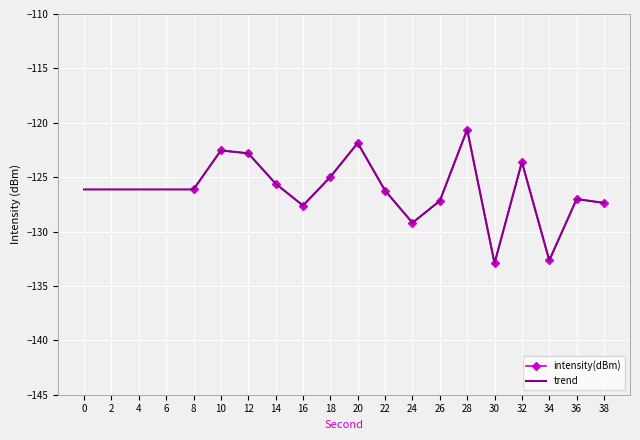

Is the value of intensity(dBm) at 34 greater than the value of trend at 36?

No